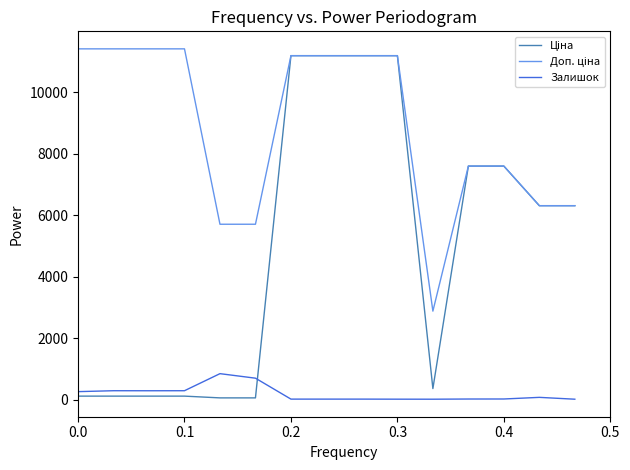

What is the greatest value displayed?

11410.0